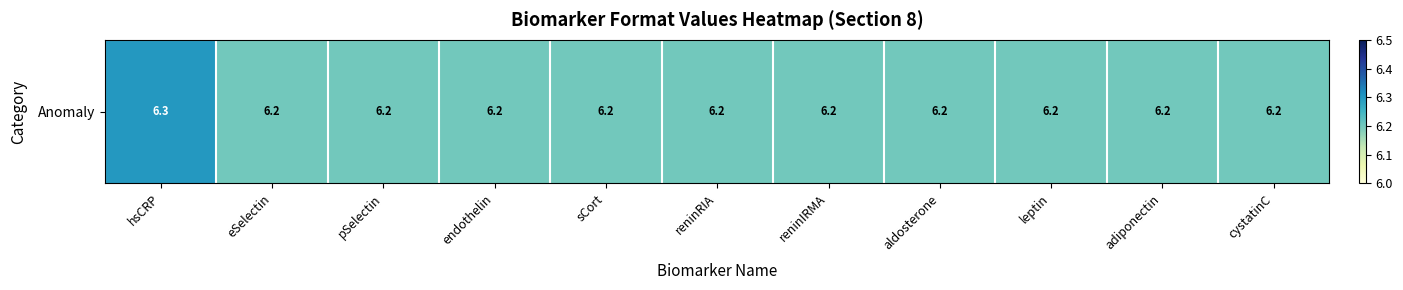

What is the greatest value displayed?

6.3